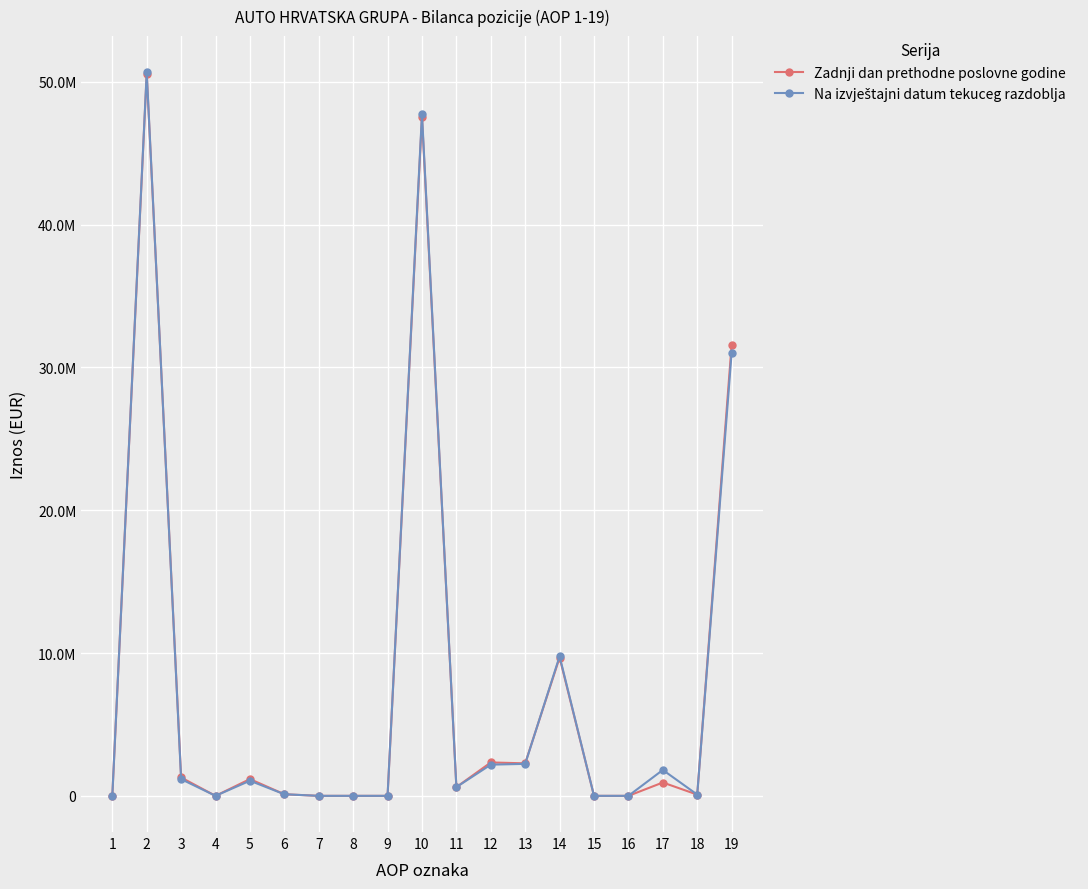

Reading right to left, transcribe all the data shown in this chart.

Zadnji dan prethodne poslovne godine: 31602933	87309	934642	0	0	9683341	2276093	2340151	611535	47536004	0	0	0	111059	1174545	0	1285604	50573352	0
Na izvještajni datum tekuceg razdoblja: 31036972	87309	1813342	0	0	9773176	2239624	2185126	611535	47747084	0	0	0	111059	1059579	0	1170638	50673298	0